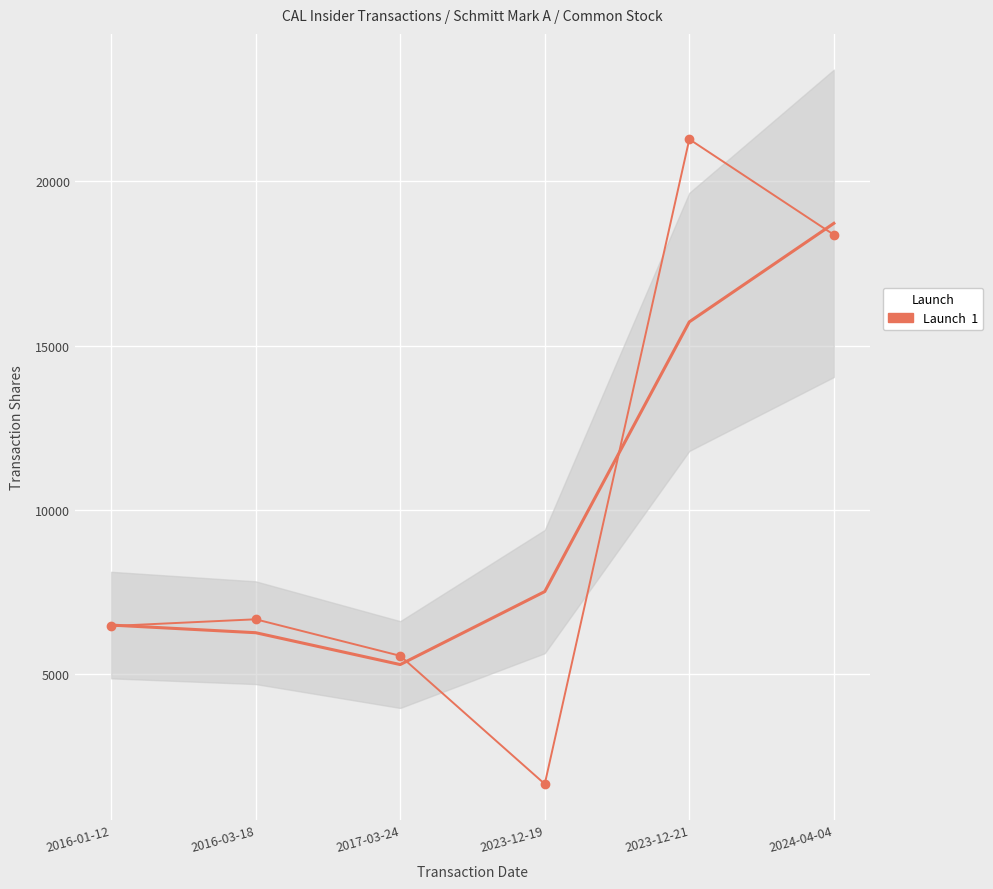

The chart shows a value of 6460 at 2016-01-12. True or false?

True